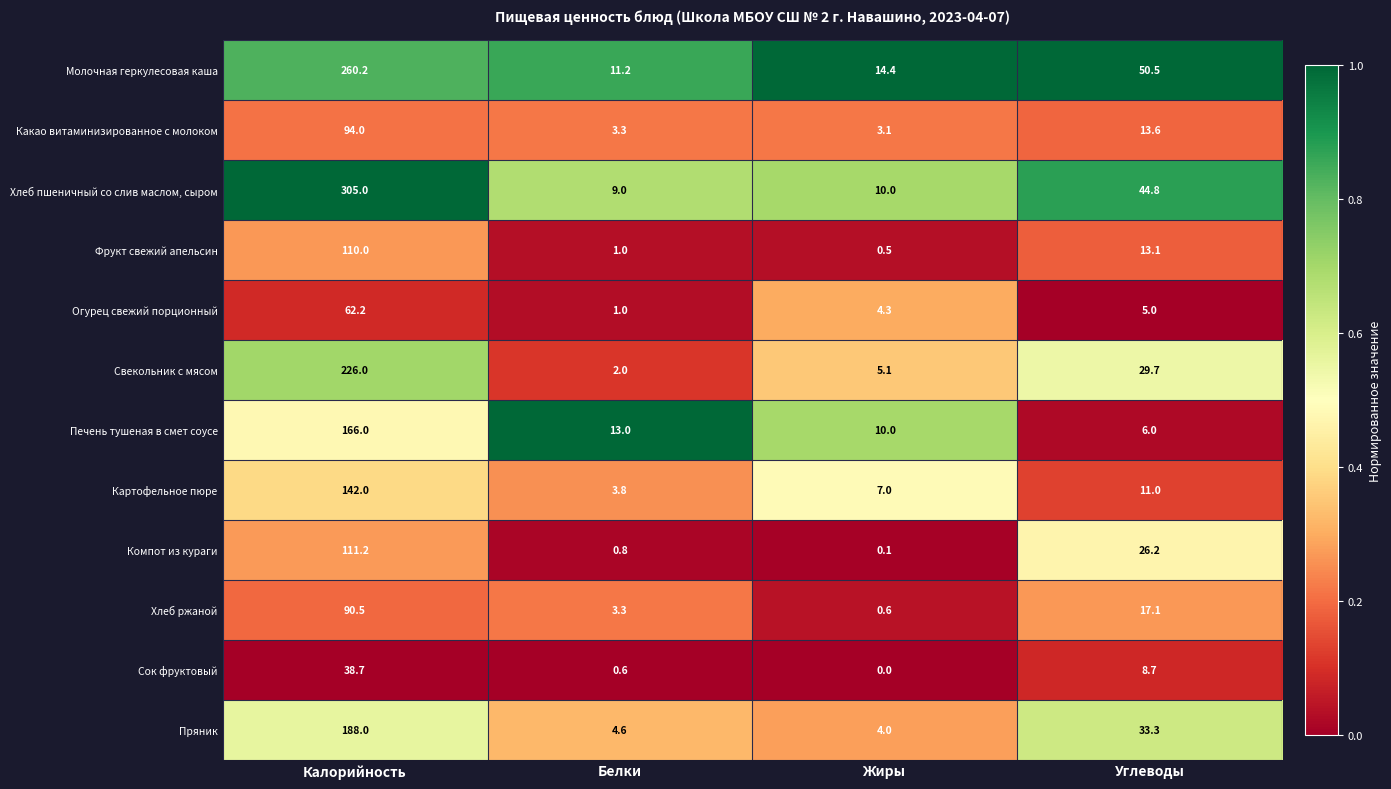

What is the sum of all Пряник values?

229.9